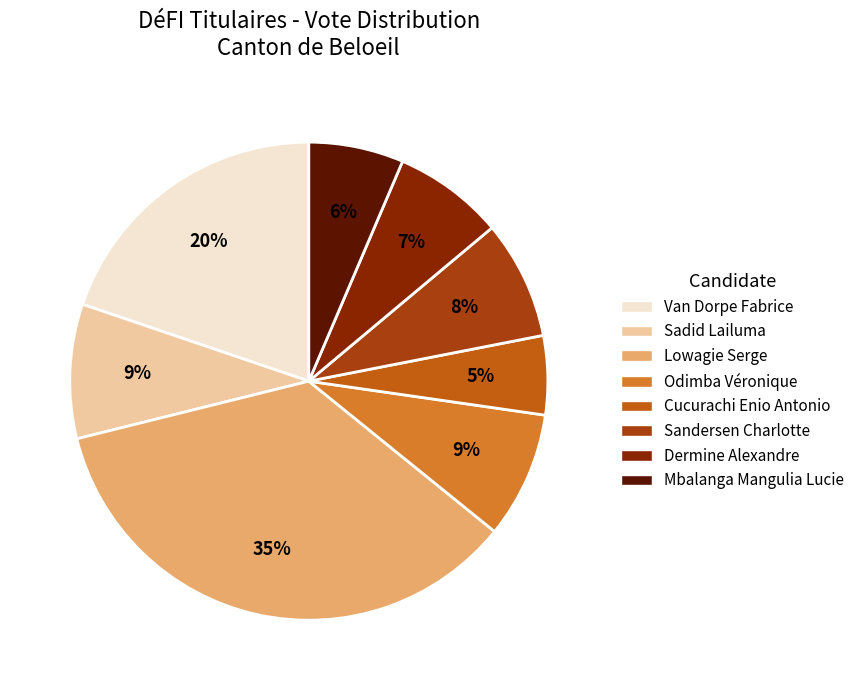

To the nearest percent, what percentage of the pie is Dermine Alexandre?

7%